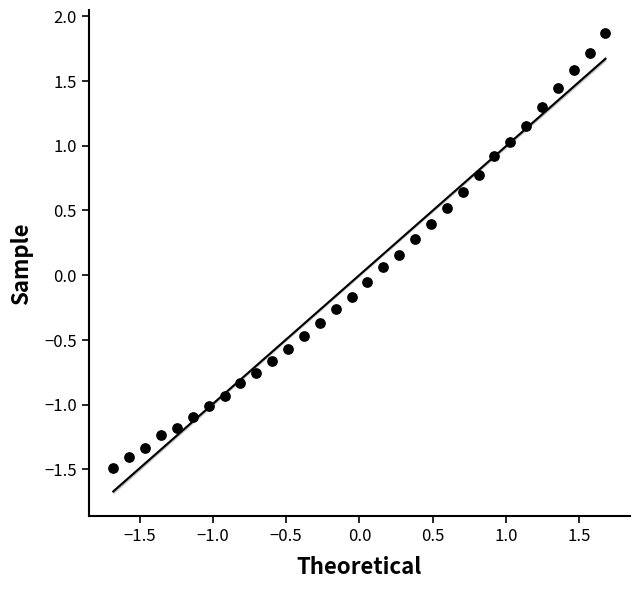

What is the range of Y values (max minus min)?

3.4